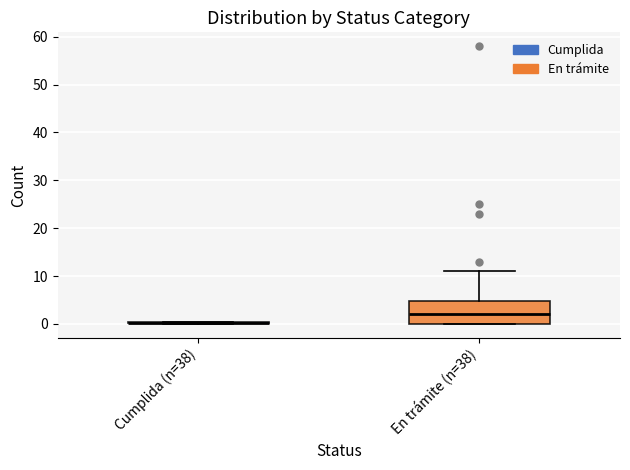

Reading left to right, read every box against the y-axis: the position of its median line, the range the box covers, and the ends of its whiskers. The values are not printed on the chart, so give them approximately, as read against the axis.

Cumplida (n=38): box collapsed to a line at 0, whiskers 0 to 0
En trámite (n=38): median 2, box 0 to 5, whiskers 0 to 11